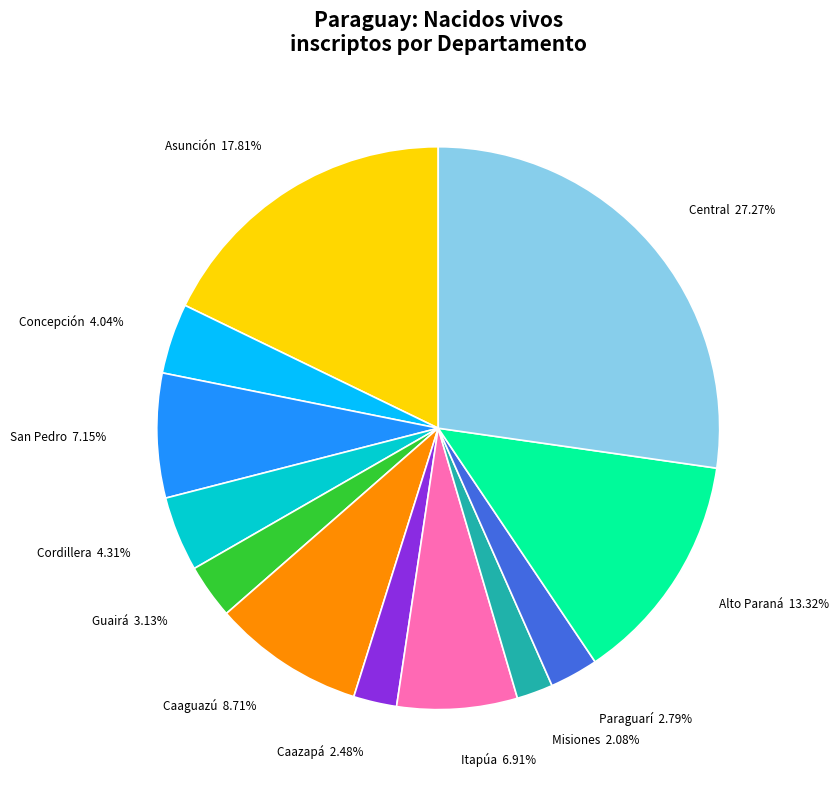

Which category has the biggest portion of the pie?

Central